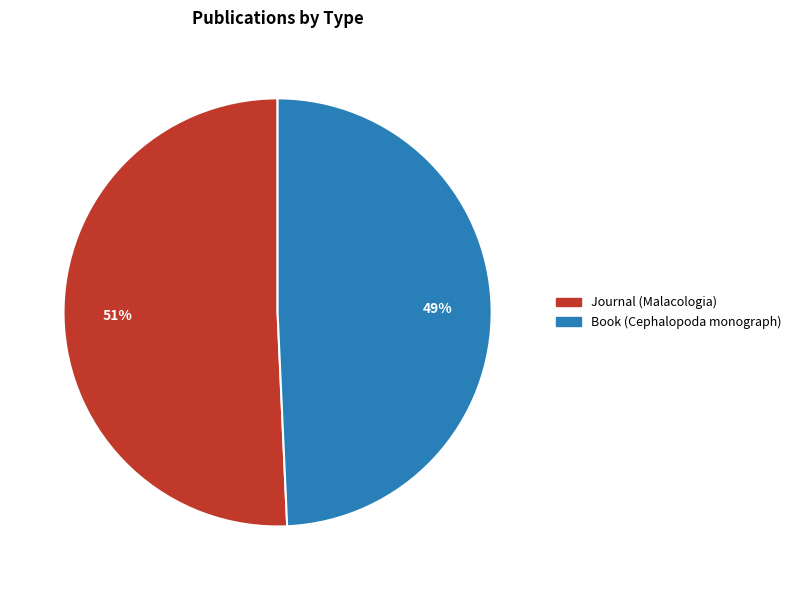

What percentage is the Journal (Malacologia) slice, to the nearest percent?

51%